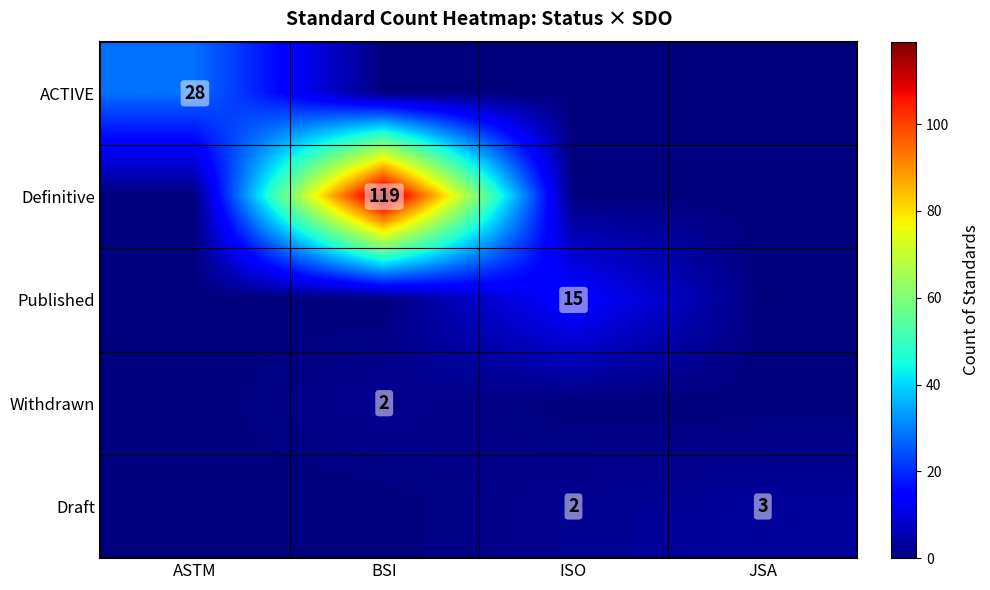

Is it true that Draft equals 2 at ISO?

True